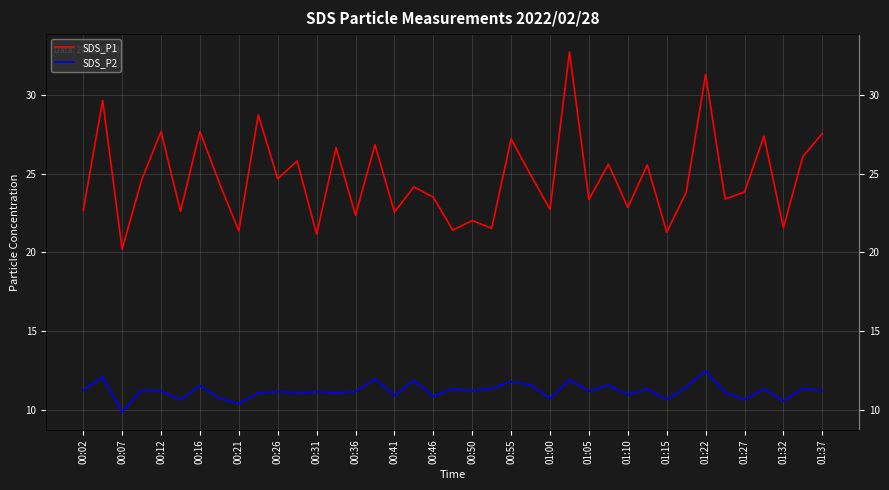

True or false: SDS_P1 has more than 0 points higher than both neighbors.

True